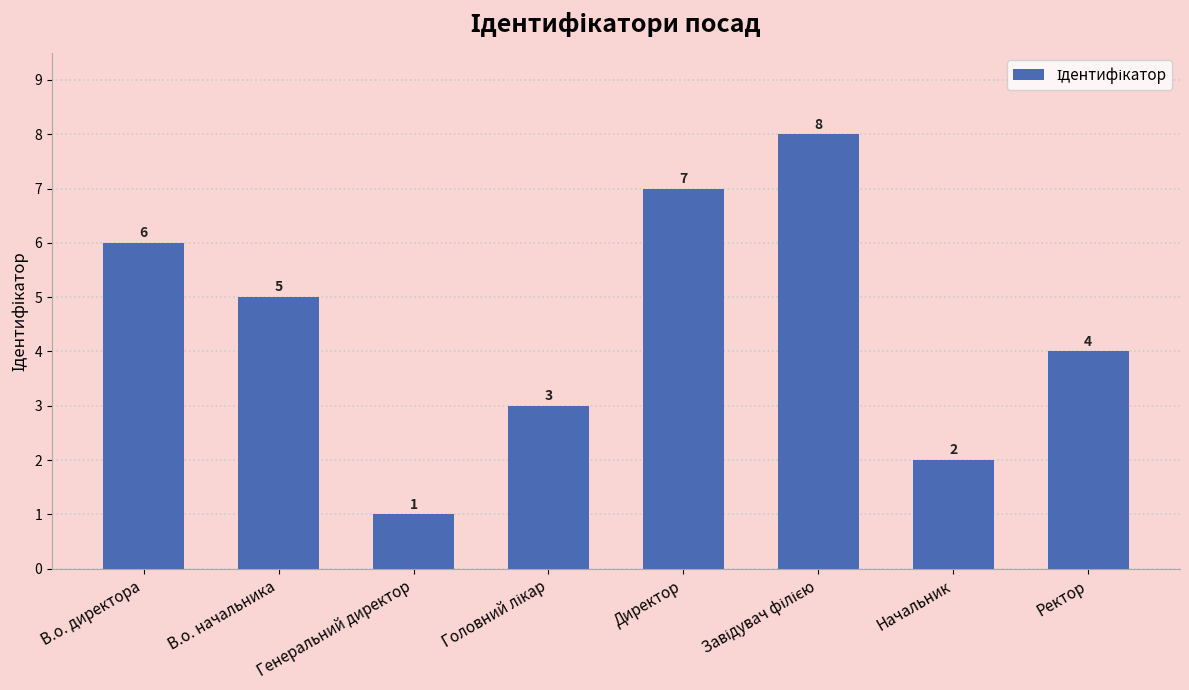

At which label does the data first exceed 5?

В.о. директора